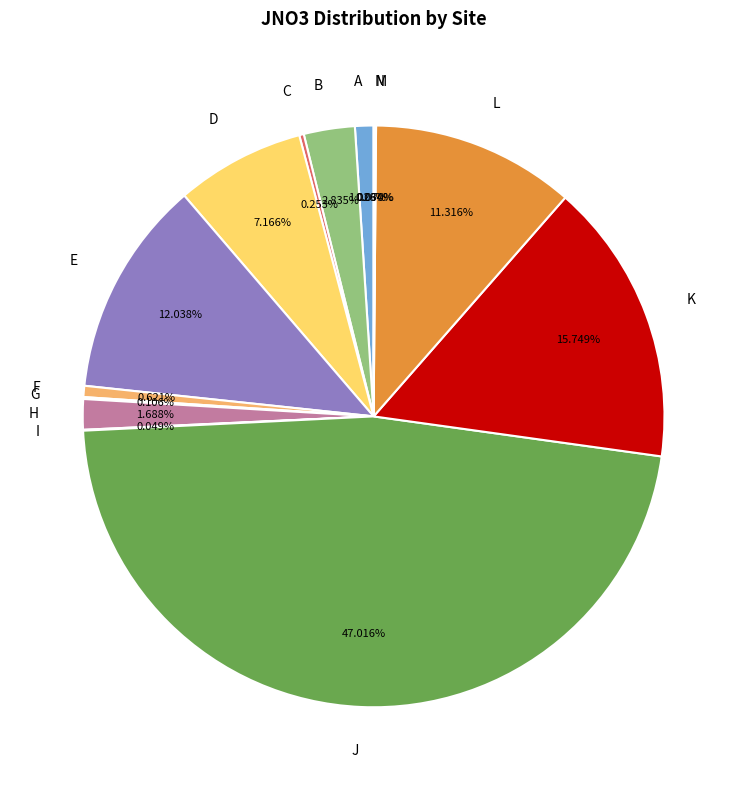

To the nearest percent, what percentage of the pie is A?

1%